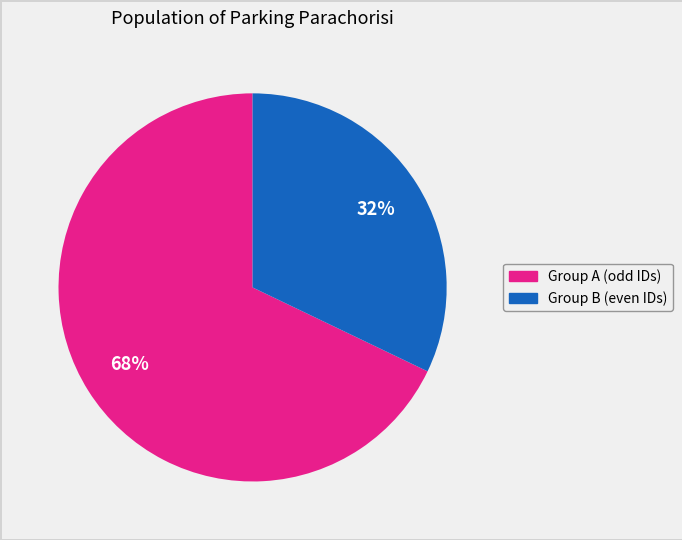

To the nearest percent, what is the difference between the largest and smallest slice percentages?

36%